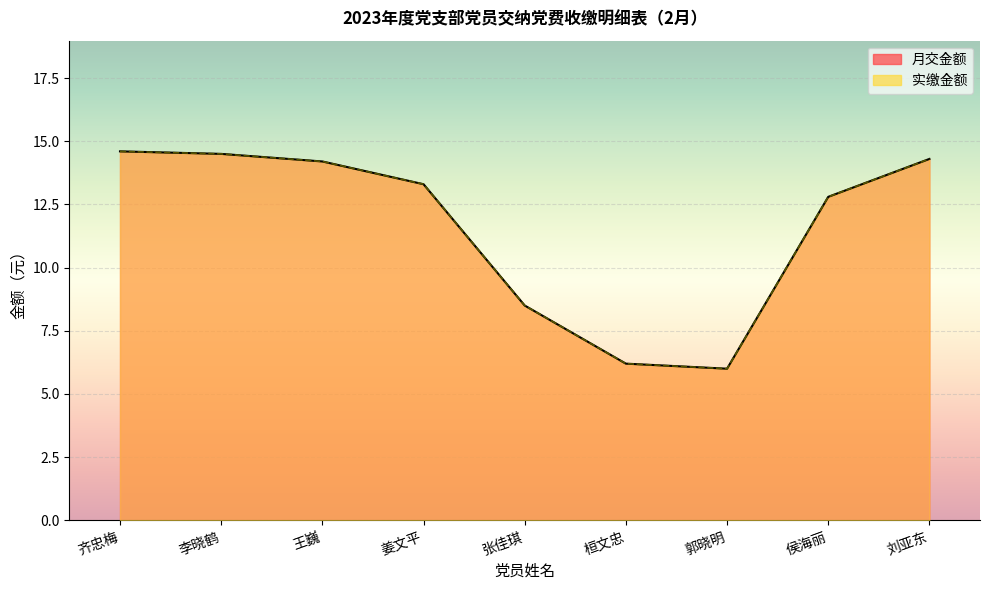

True or false: 实缴金额 has a value of 8.5 at 张佳琪.

True